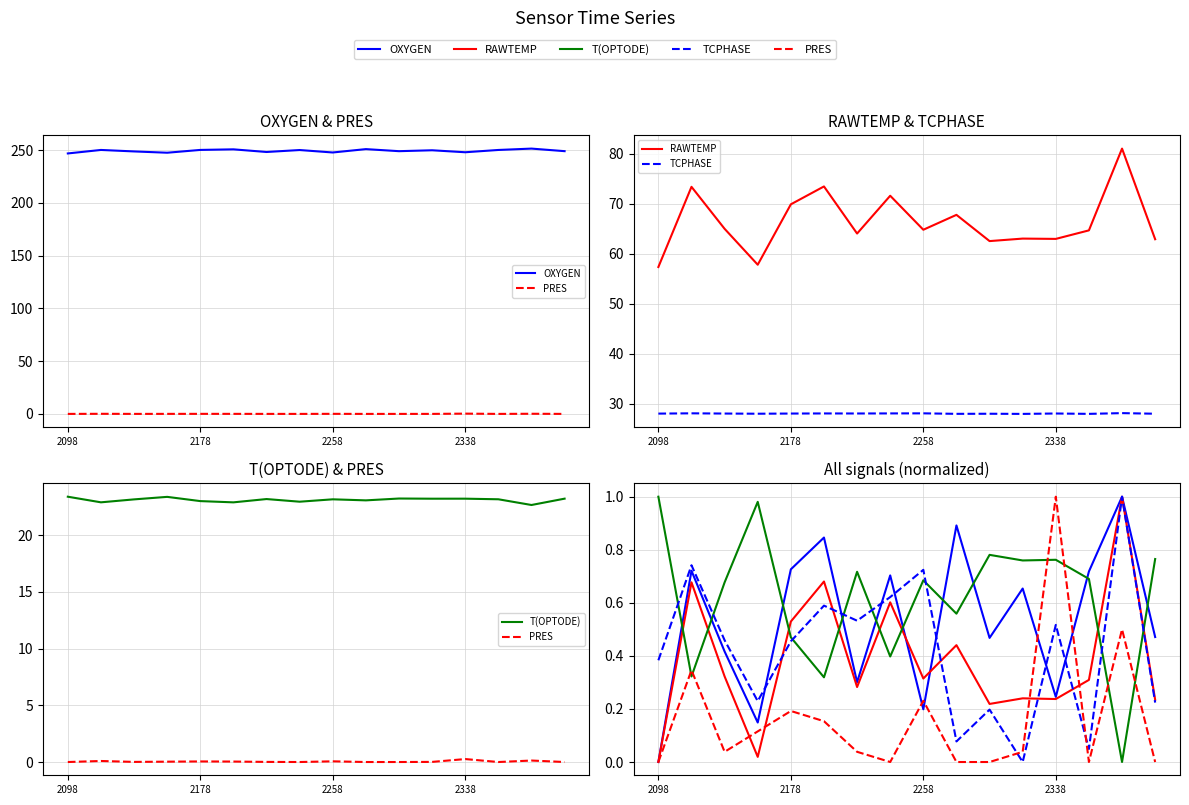

What is the total value across all series at 2258?

1.9